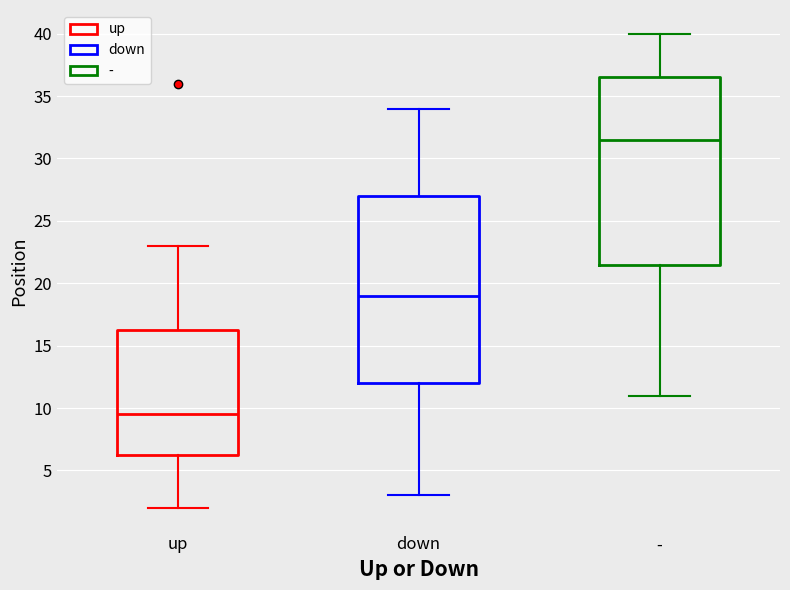

Reading left to right, read every box against the y-axis: the position of its median line, the range the box covers, and the ends of its whiskers. The values are not printed on the chart, so give them approximately, as read against the axis.

up: median 9.5, box 6.5 to 16.5, whiskers 2.0 to 23.0
down: median 19.0, box 12.0 to 27.0, whiskers 3.0 to 34.0
-: median 31.5, box 21.5 to 36.5, whiskers 11.0 to 40.0